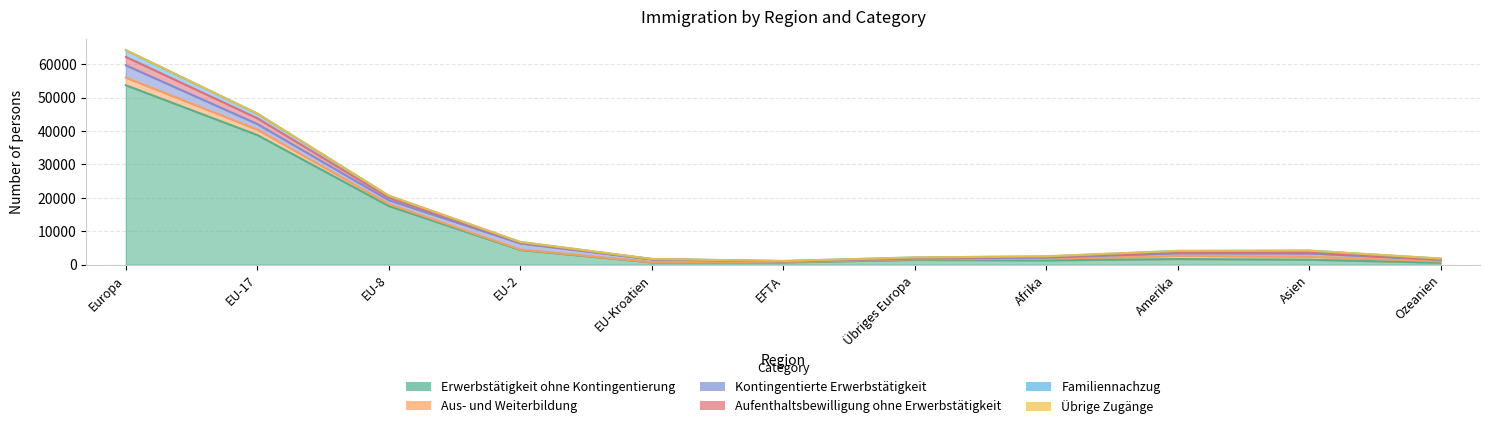

Which series ends up on top after the final intersection of Aus- und Weiterbildung and Aufenthaltsbewilligung ohne Erwerbstätigkeit?

Aus- und Weiterbildung